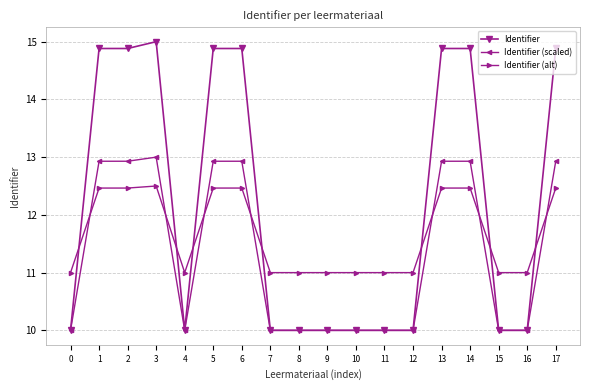

What are all the series names shown in the legend?

Identifier, Identifier (scaled), Identifier (alt)